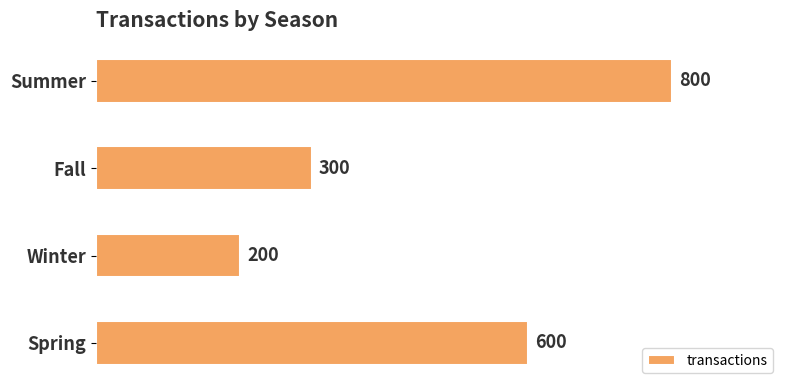

Reading bottom to top, transcribe all the data shown in this chart.

Spring=600	Winter=200	Fall=300	Summer=800